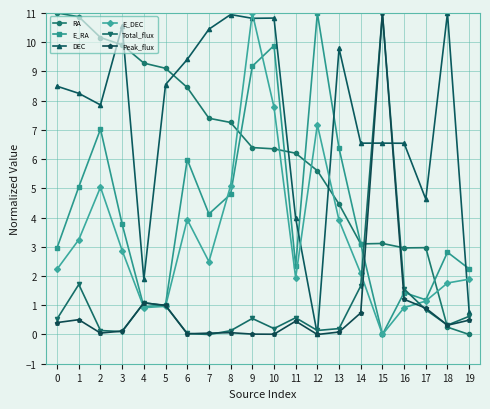

What is the average value of the E_DEC series?

3.3